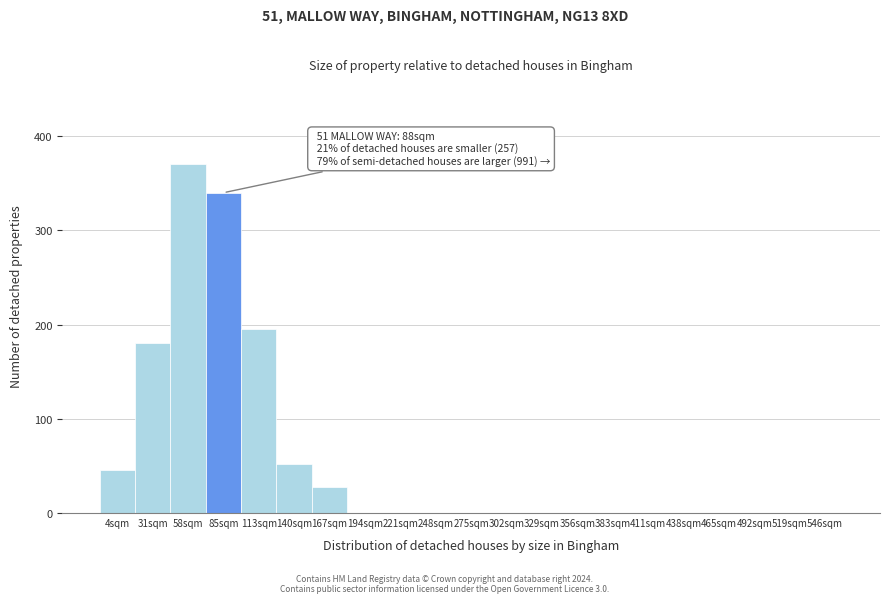

Reading right to left, transcribe all the data shown in this chart.

546sqm=0	519sqm=0	492sqm=0	465sqm=0	438sqm=0	411sqm=0	383sqm=0	356sqm=0	329sqm=0	302sqm=0	275sqm=0	248sqm=0	221sqm=0	194sqm=0	167sqm=28	140sqm=52	113sqm=195	85sqm=340	58sqm=370	31sqm=180	4sqm=46